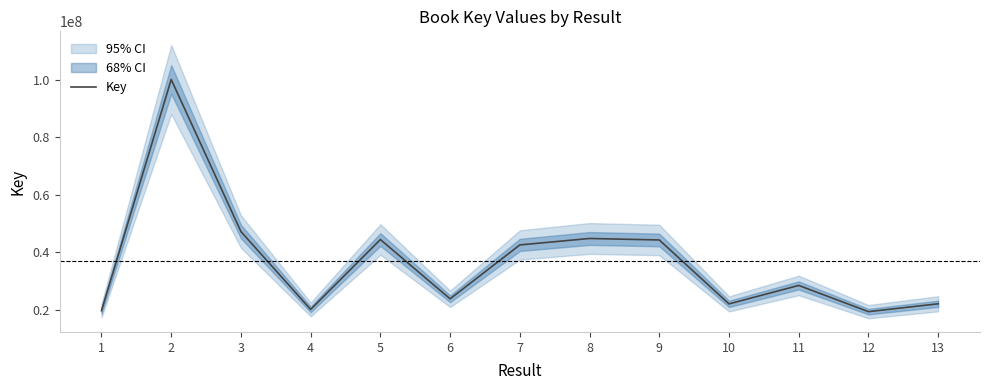

What is the approximate value at 7, to the nearest 100?

42535600